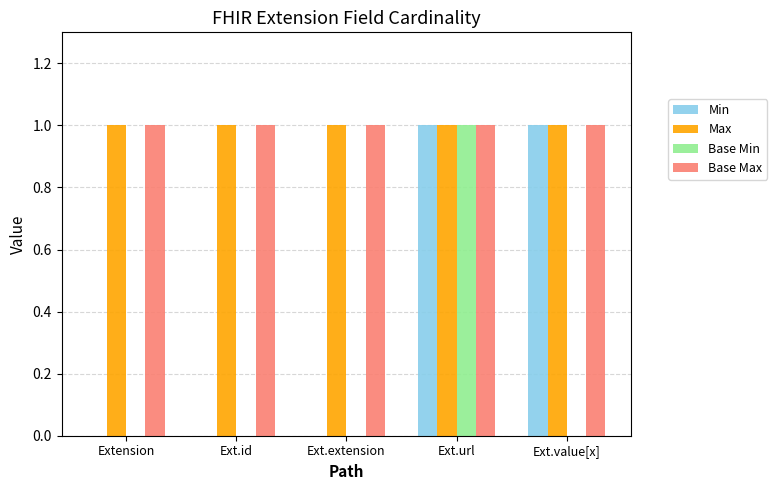

Reading left to right, what are all the values shown in this chart?

Min: Extension=0	Ext.id=0	Ext.extension=0	Ext.url=1	Ext.value[x]=1
Max: Extension=1	Ext.id=1	Ext.extension=1	Ext.url=1	Ext.value[x]=1
Base Min: Extension=0	Ext.id=0	Ext.extension=0	Ext.url=1	Ext.value[x]=0
Base Max: Extension=1	Ext.id=1	Ext.extension=1	Ext.url=1	Ext.value[x]=1